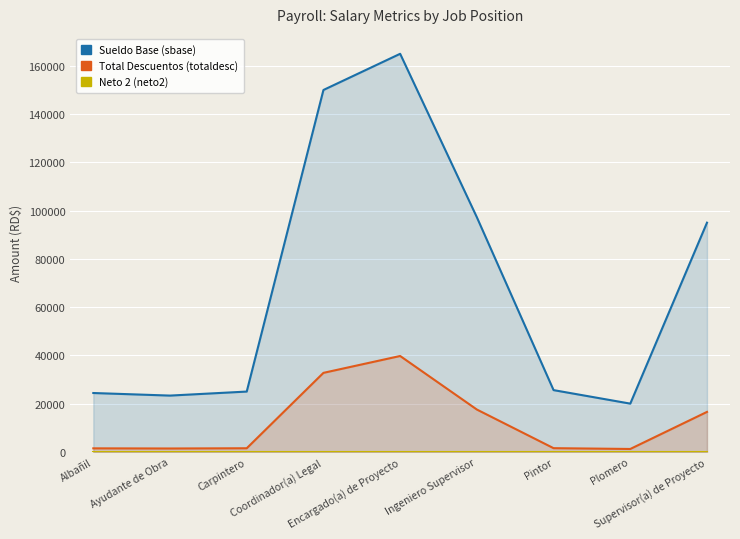

Rank the series at Ayudante de Obra from lowest to highest value.

Neto 2 (neto2), Total Descuentos (totaldesc), Sueldo Base (sbase)